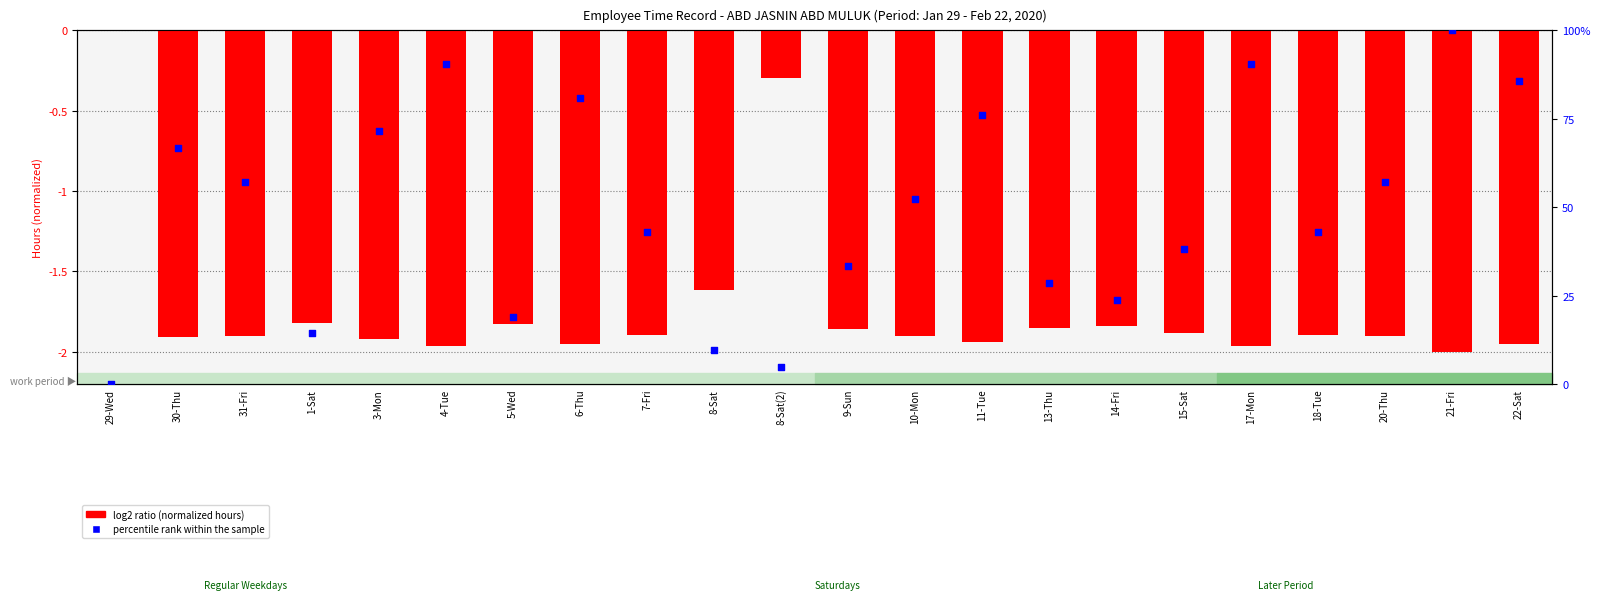

Which series contains the highest Y value?

percentile rank within the sample